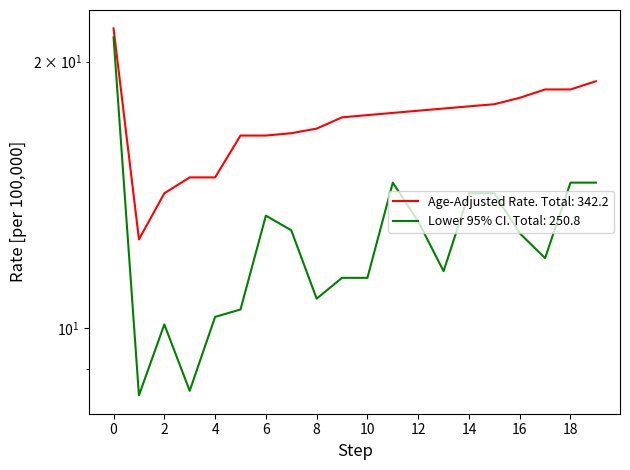

Does the chart display data point markers on the line(s)?

No